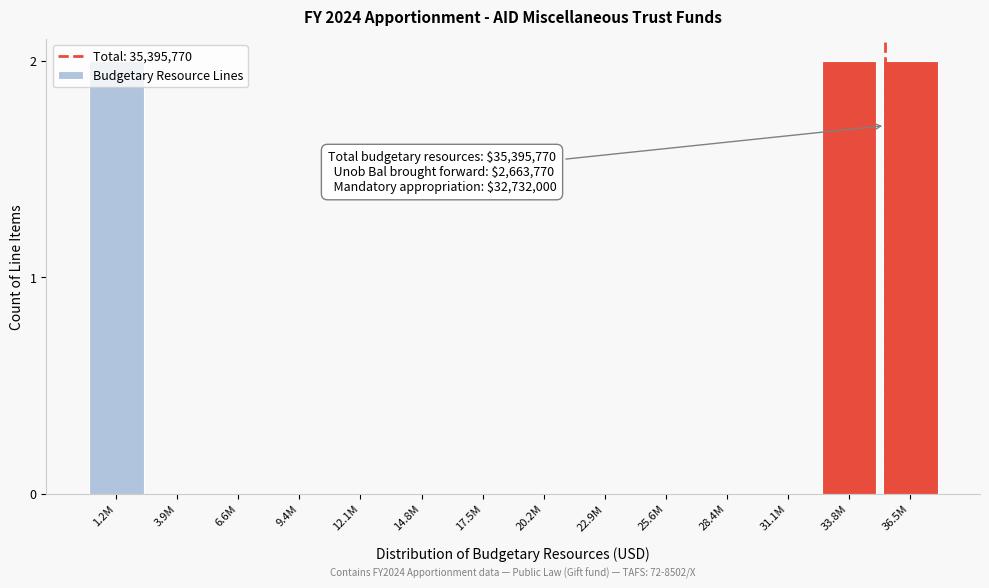

The value at 25.6M is 0. True or false?

True